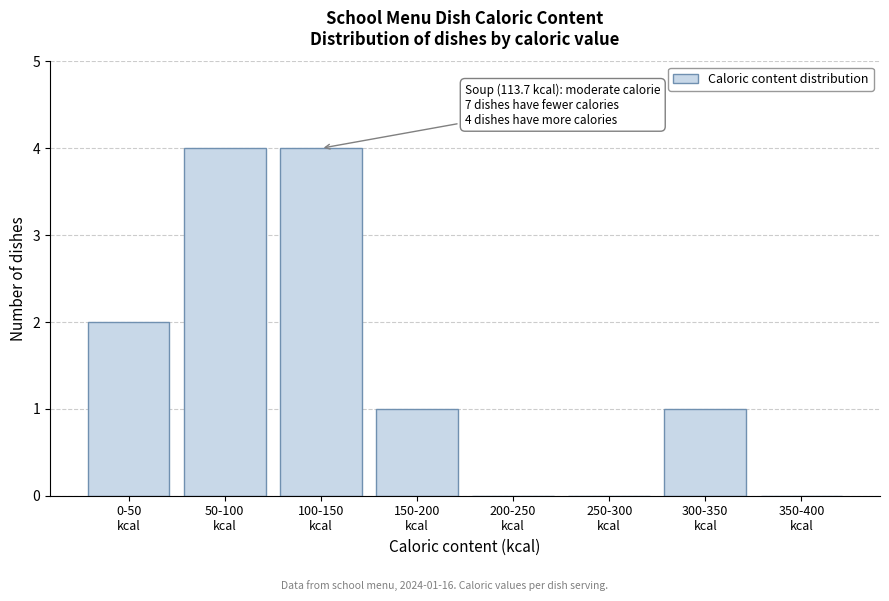

What is the maximum value shown in the chart?

4